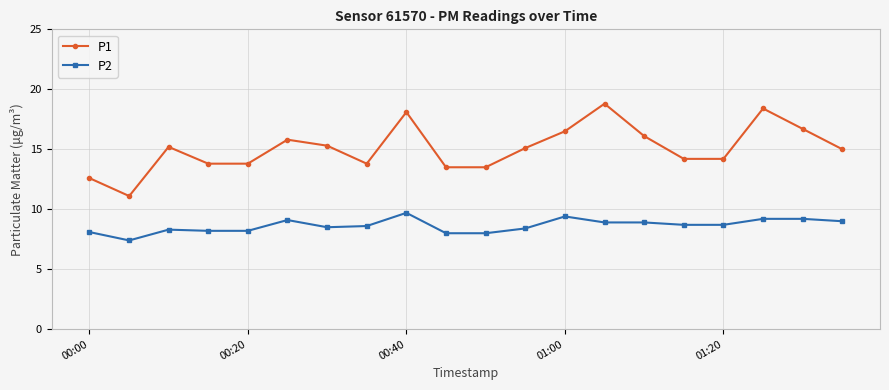

What is the difference between the second highest and second lowest values in the P1 series?

5.8